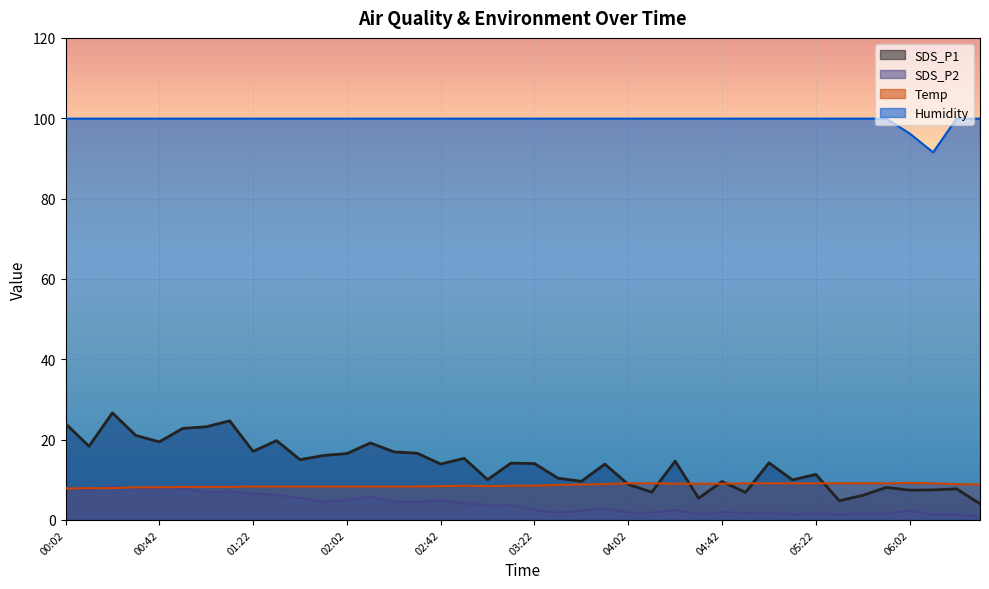

Where is the first local maximum for SDS_P2?

00:22